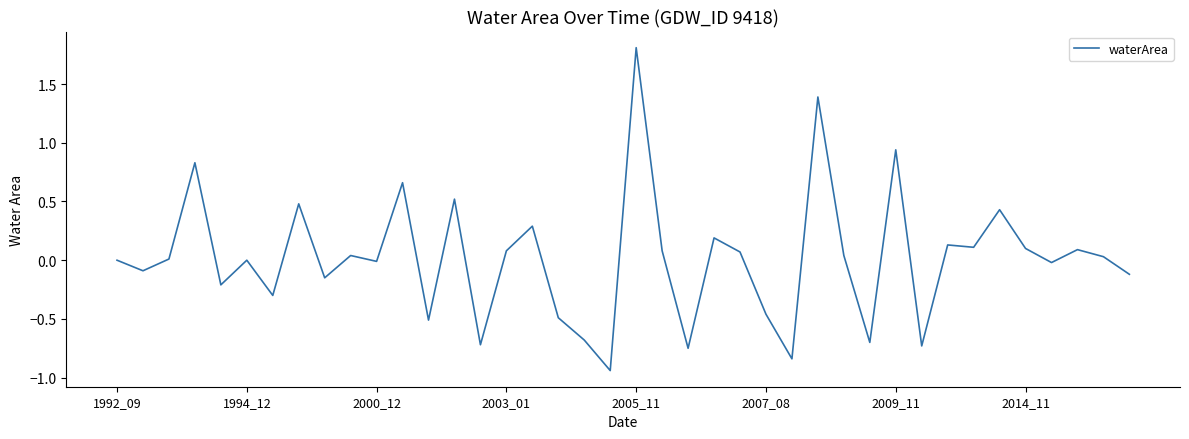

What is the greatest value displayed?

1.8